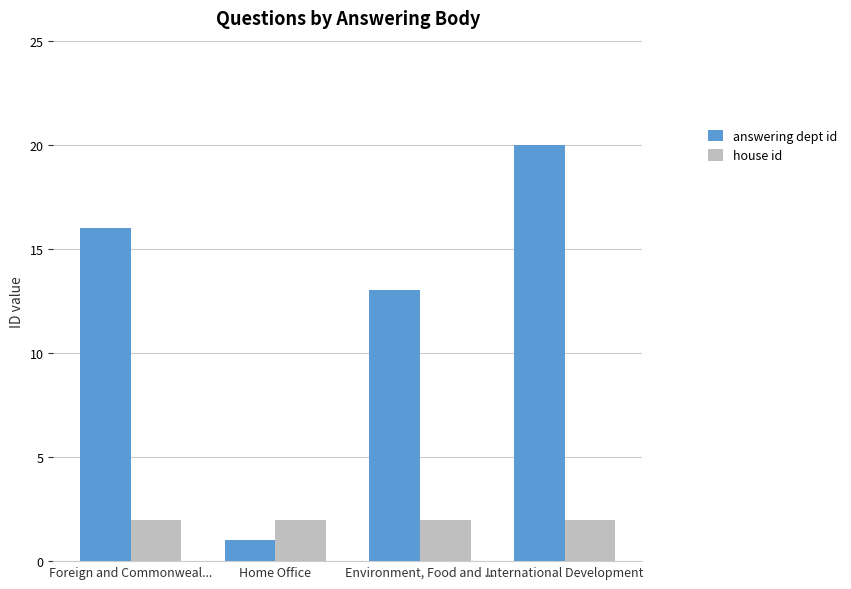

At which label does answering dept id reach its peak?

International Development